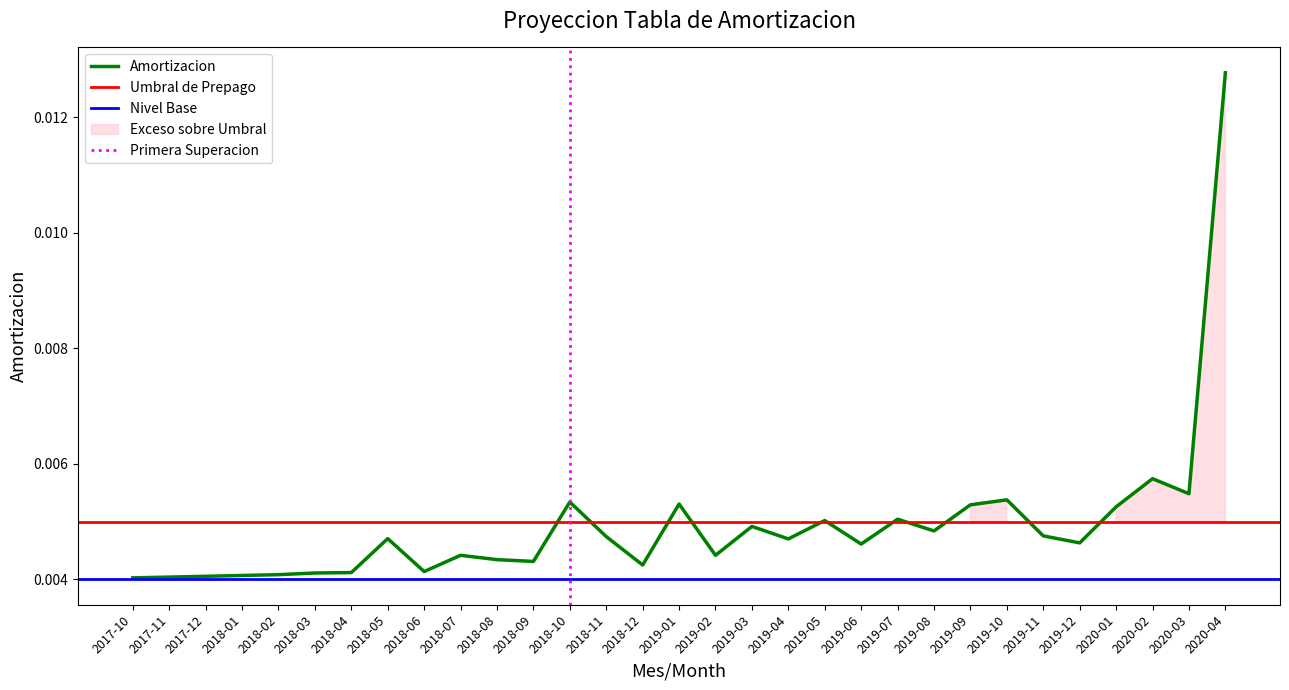

Does the chart display data point markers on the line(s)?

No